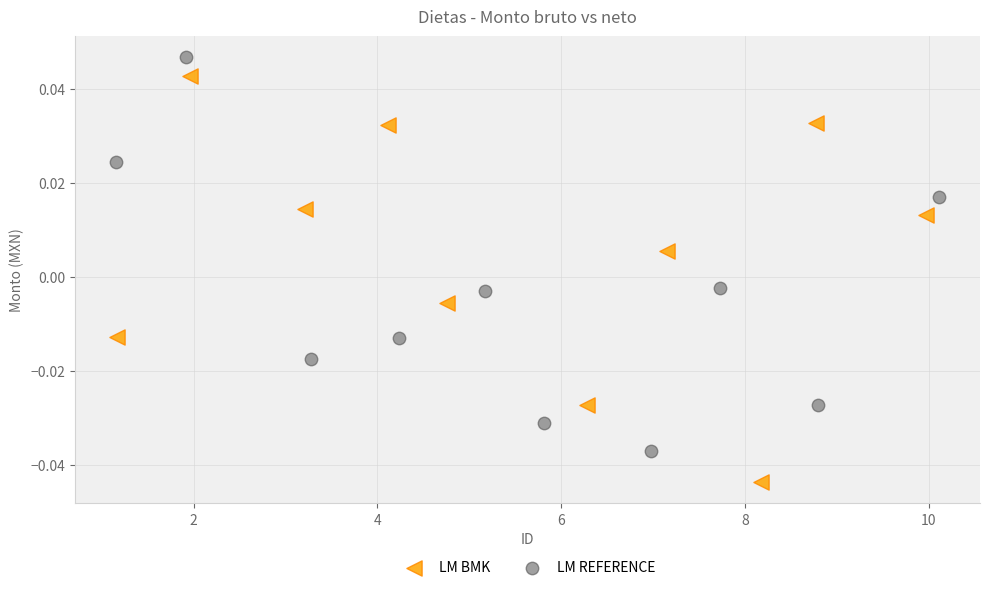

What are all the series names shown in the legend?

LM BMK, LM REFERENCE